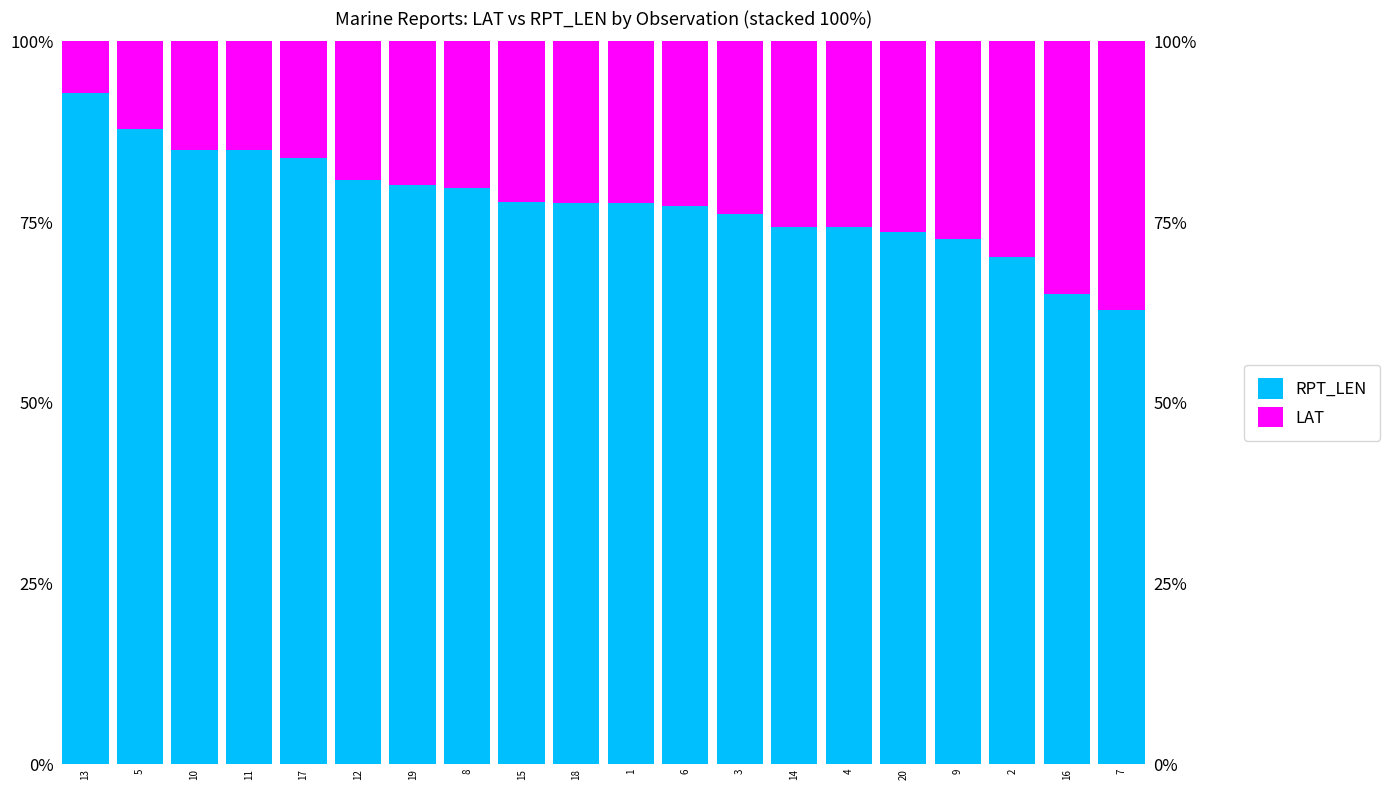

Are the bars horizontal?

No